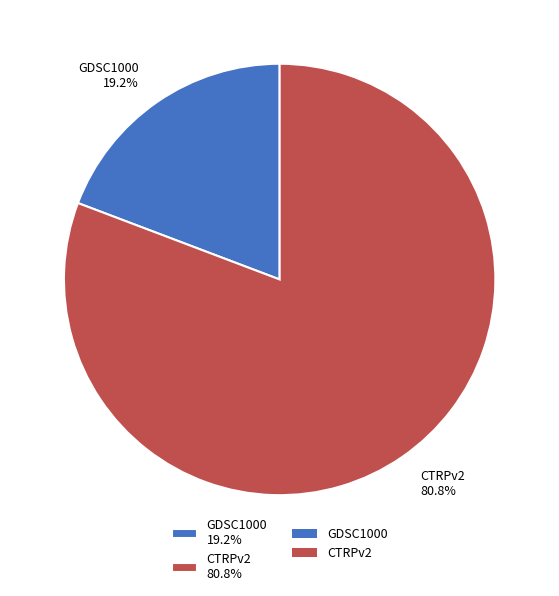

Is there a majority slice in this chart?

Yes